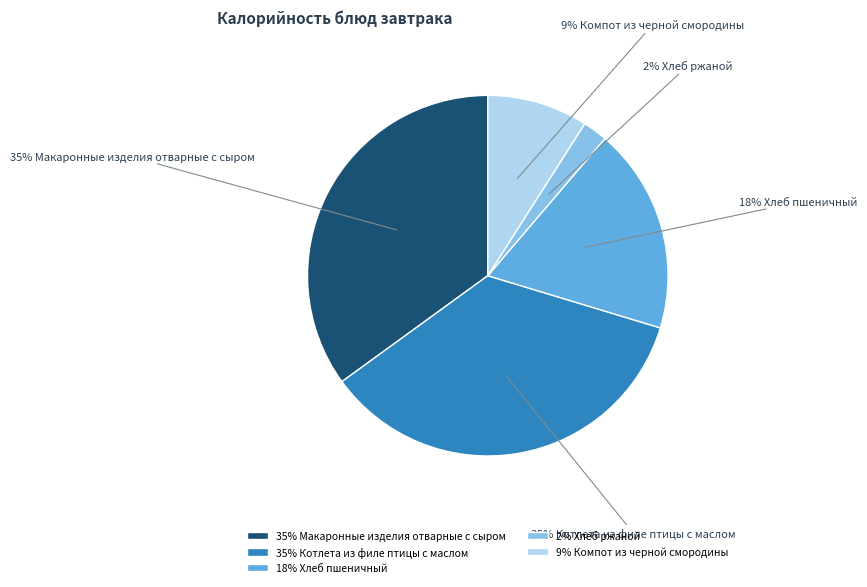

Is it true that 35% Макаронные изделия отварные с сыром is 28% of the pie?

False